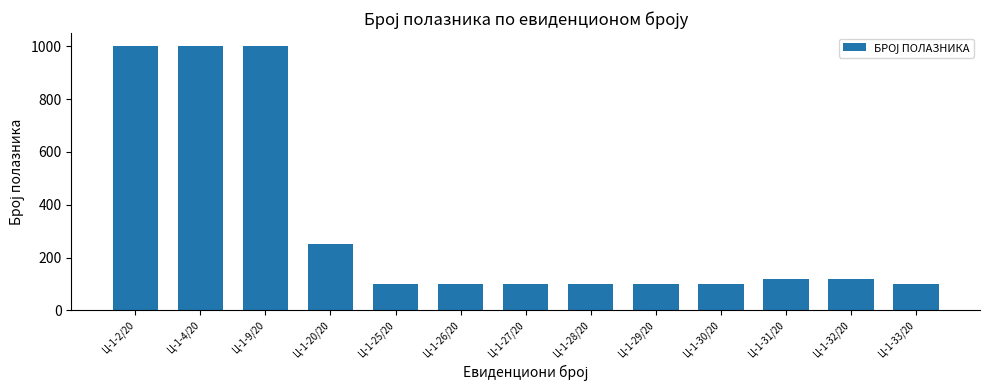

The value at Ц-1-26/20 is 155. True or false?

False